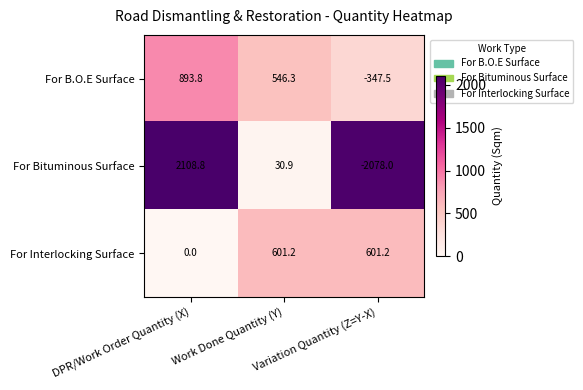

Is the value of For Bituminous Surface at Variation Quantity (Z=Y-X) greater than the value of For Interlocking Surface at Work Done Quantity (Y)?

No